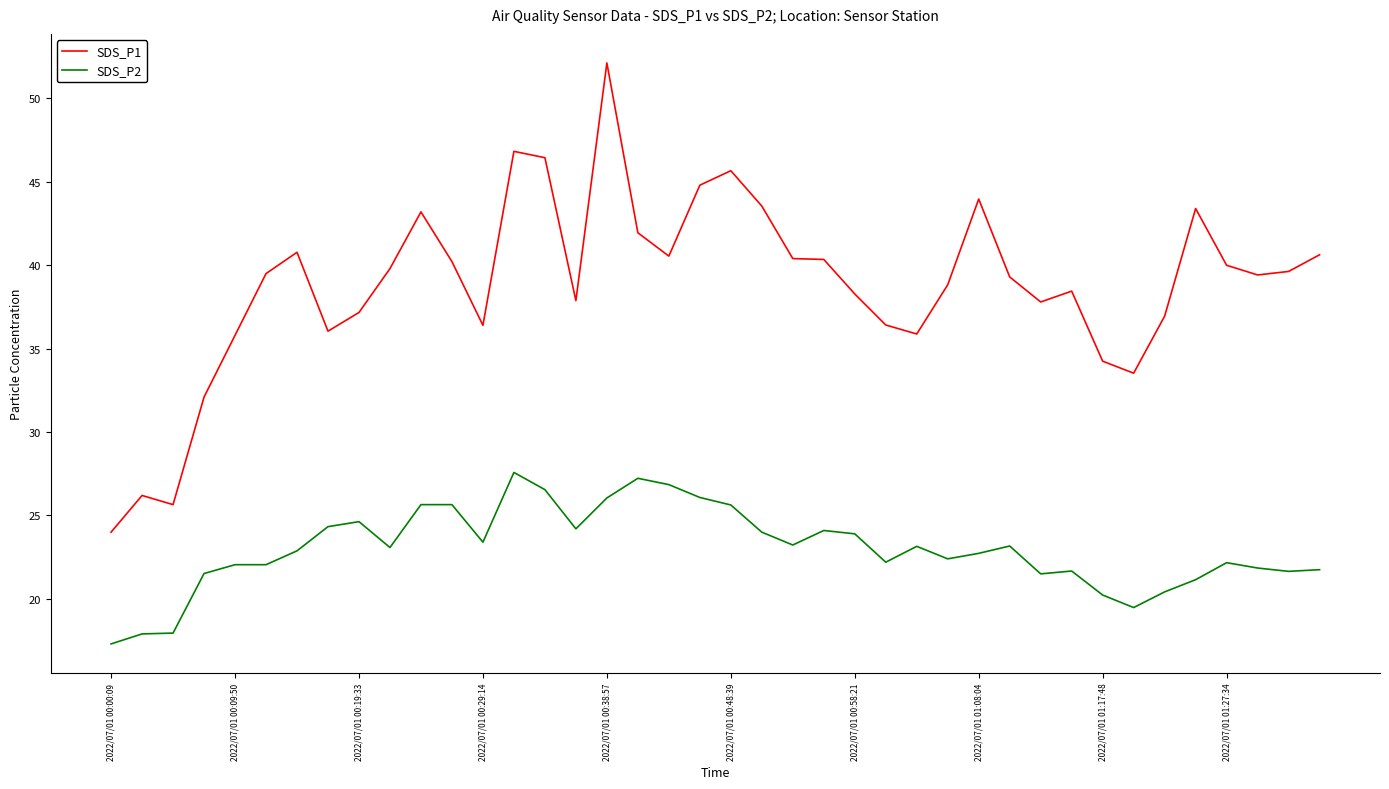

Does the chart have visible grid lines?

No